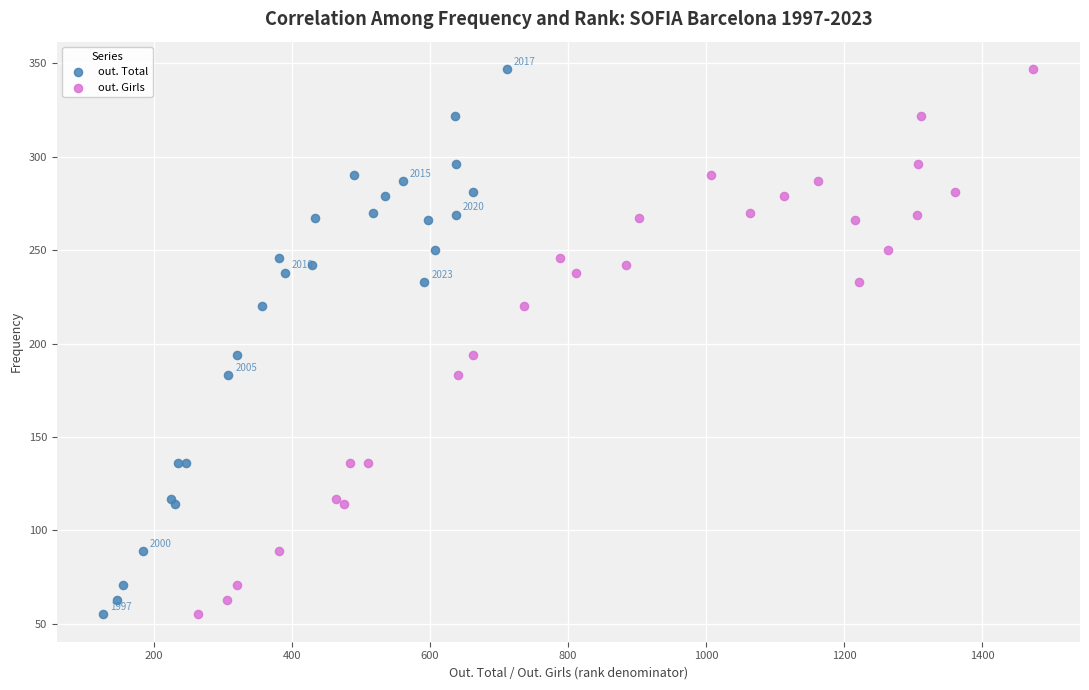

What are all the series names shown in the legend?

out. Total, out. Girls